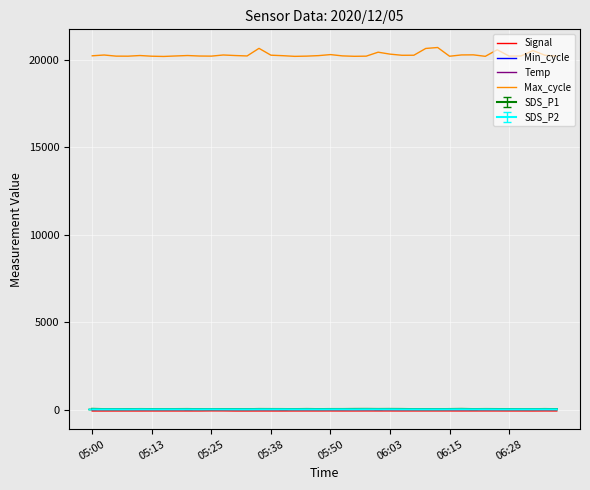

Which series has the widest spread of values?

Max_cycle